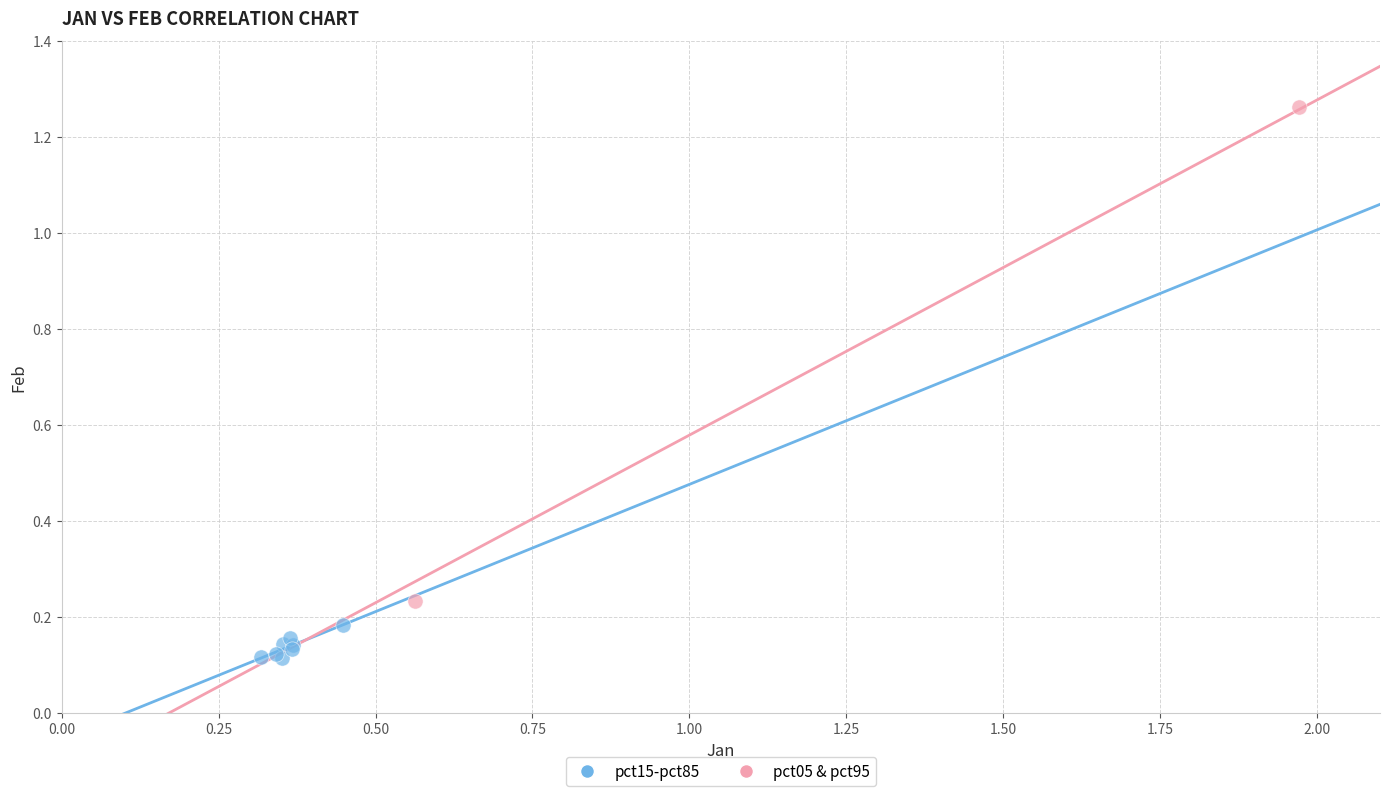

What are all the series names shown in the legend?

pct15-pct85, pct05 & pct95